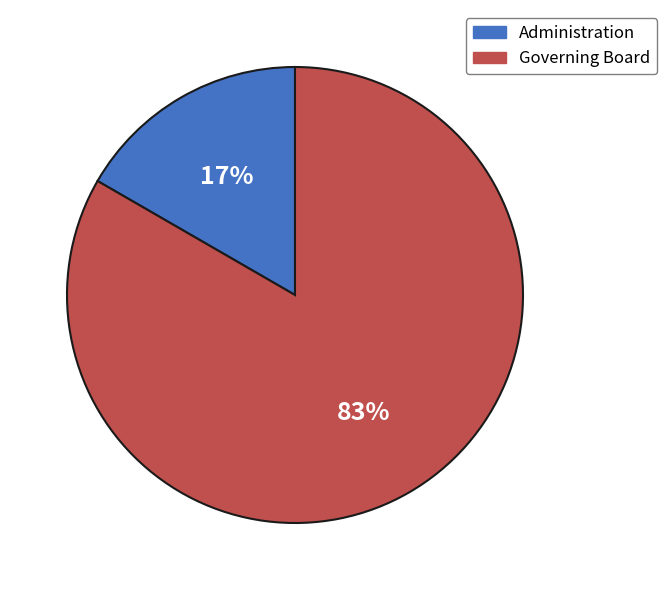

What percentage is the Administration slice, to the nearest percent?

17%